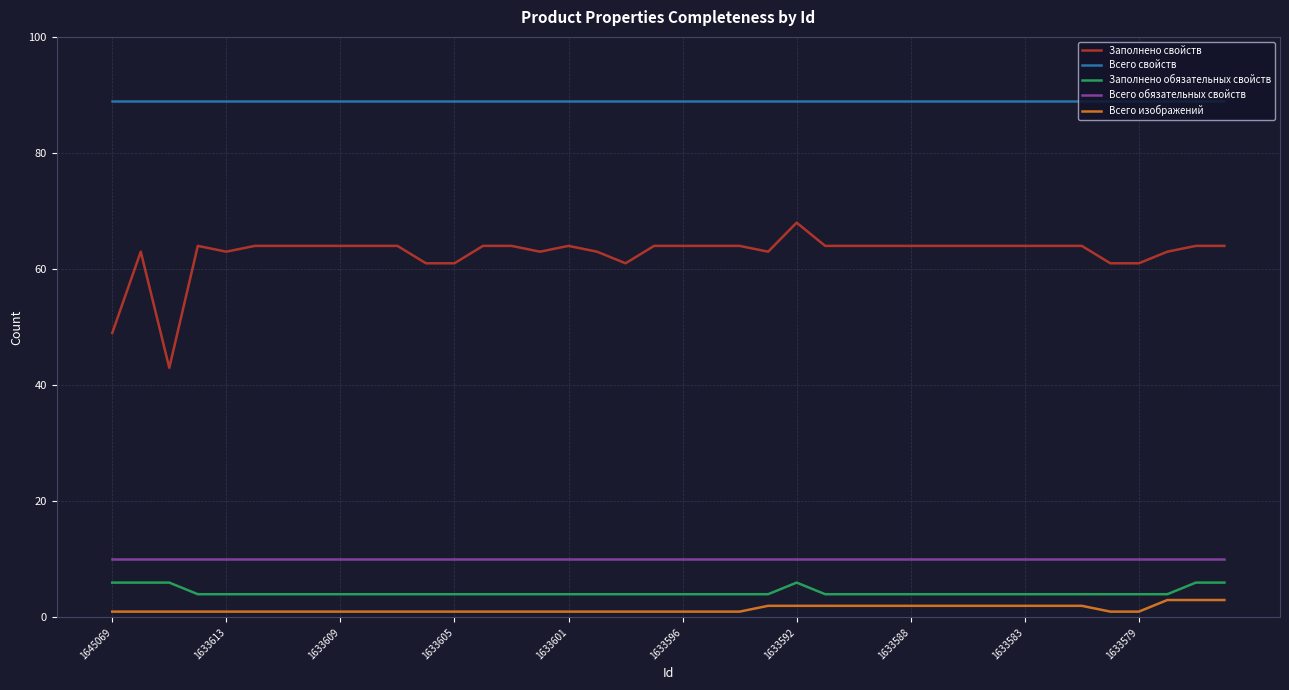

True or false: Заполнено свойств and Всего свойств intersect in this chart.

False